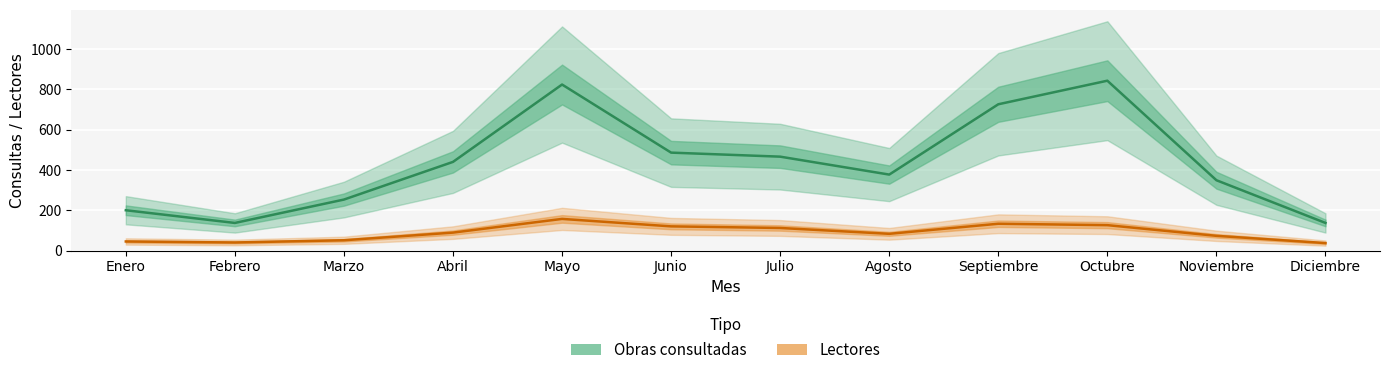

What are all the series names shown in the legend?

Obras consultadas, Lectores